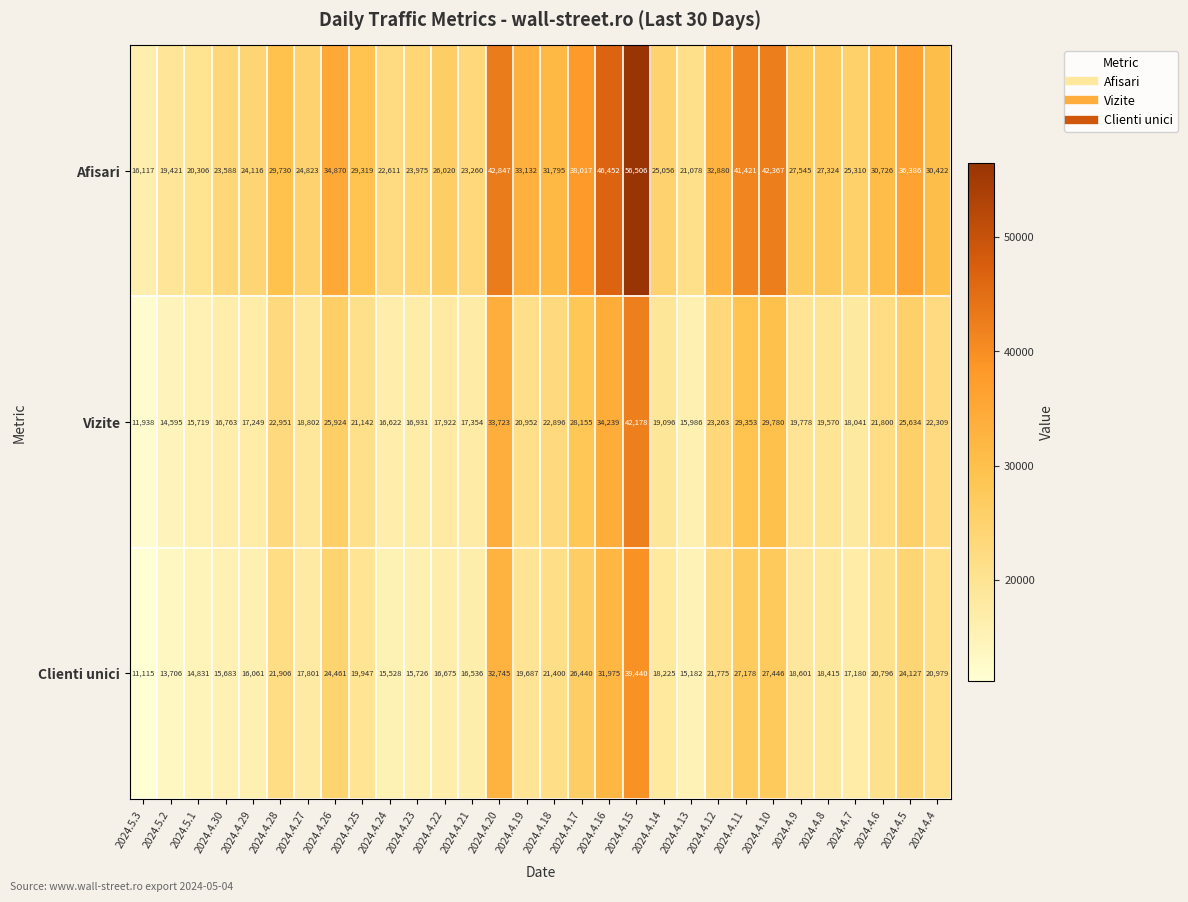

At which label does Afisari first exceed 29319?

2024.4.28